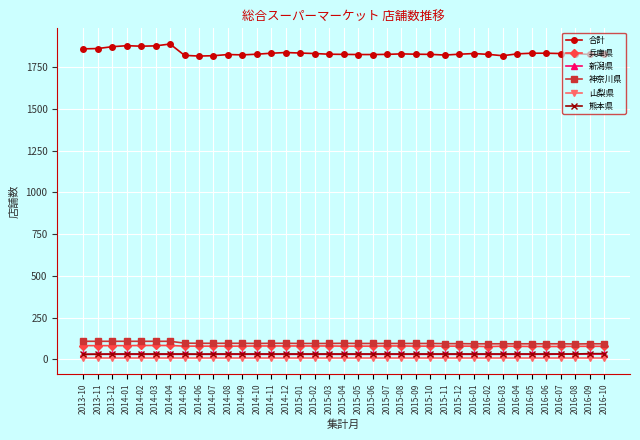

Is it true that 兵庫県 equals 79 at 2016-10?

True